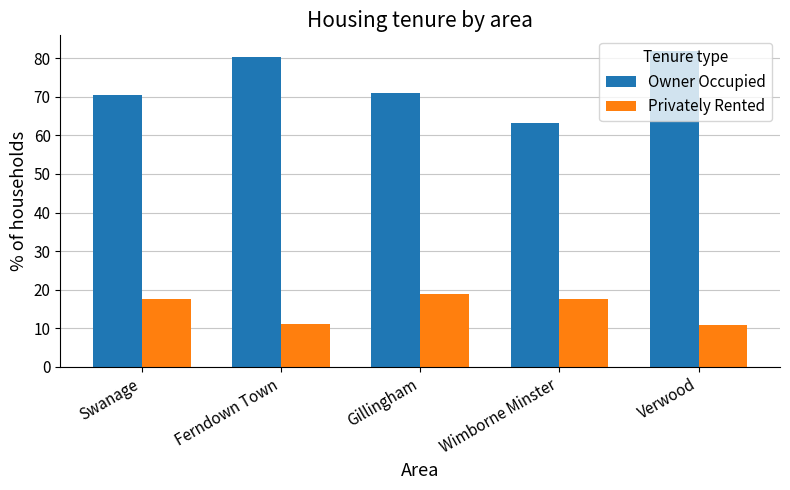

What is the difference between the maximum and minimum values in the Owner Occupied series?

18.7